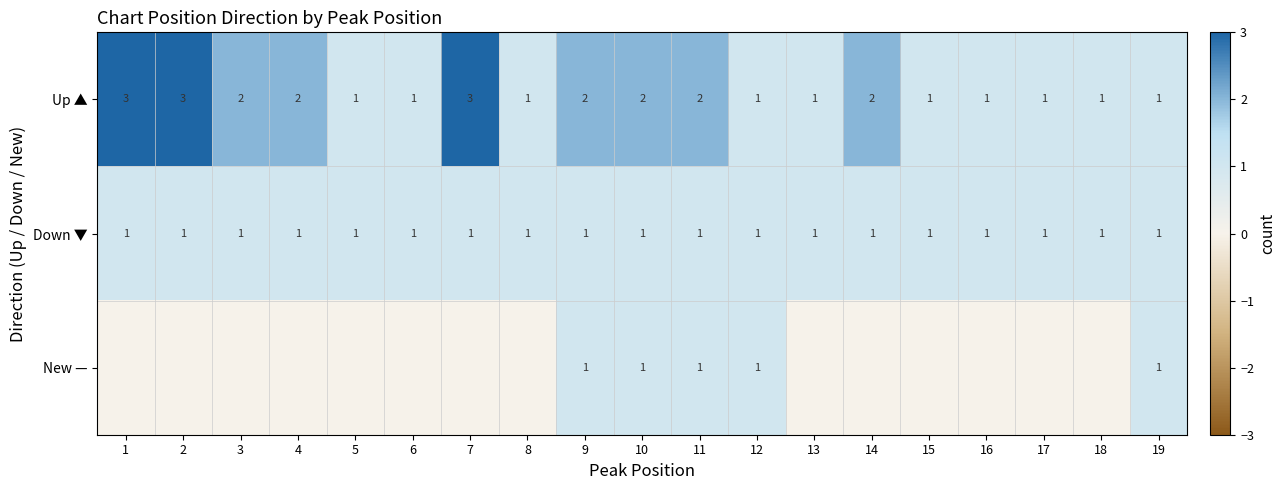

Which category has the highest value across all series?

1